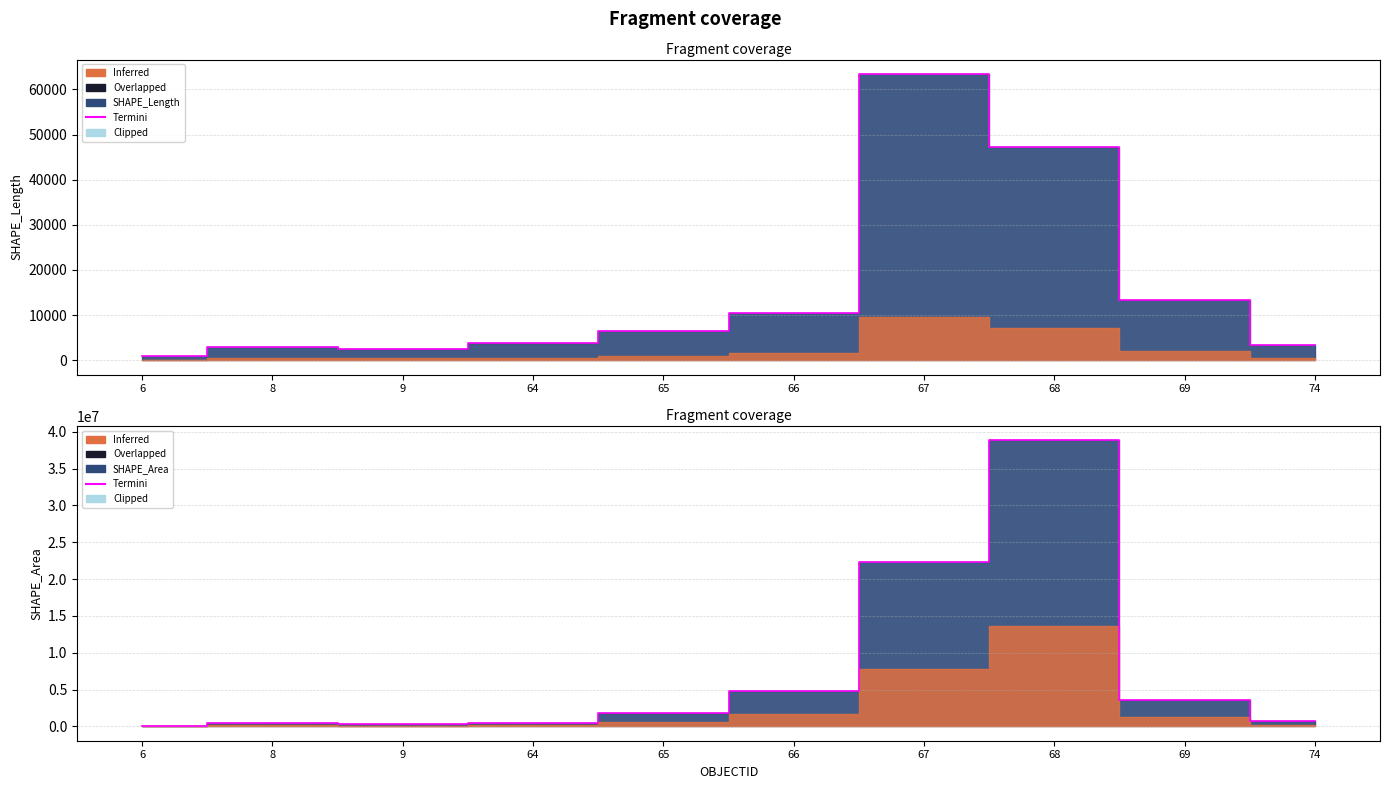

What is the difference between the maximum and minimum values?

38829375.3